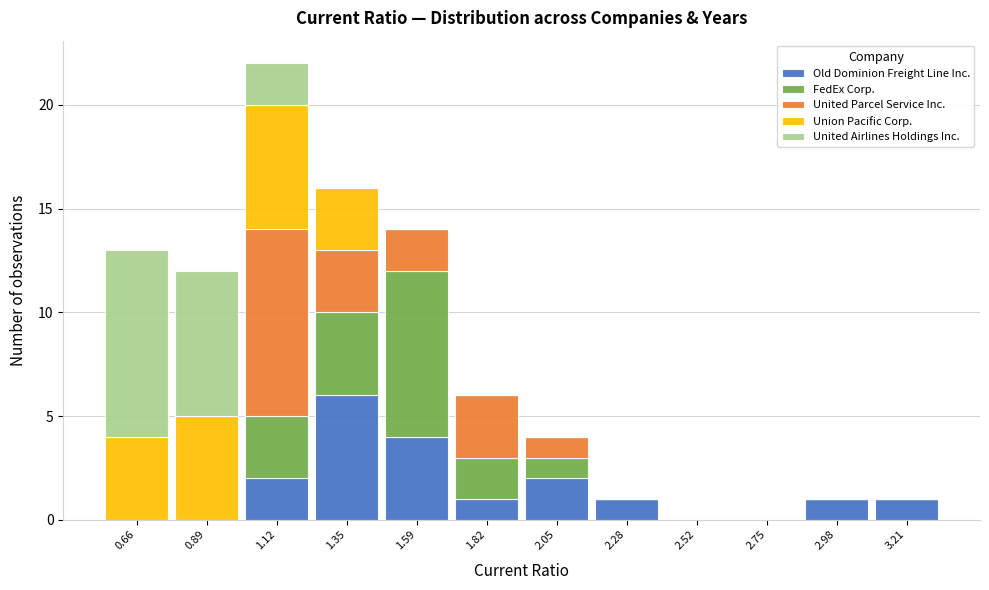

Reading left to right, transcribe this chart: for each stacked bar, give the range it covers on the x-axis and its total height. Neither the bar edges nor the heights are printed on the chart, so give them approximately, as read against the axes.

0.55 to 0.75: 13
0.75 to 1.00: 12
1.00 to 1.25: 22
1.25 to 1.45: 16
1.45 to 1.70: 14
1.70 to 1.95: 6
1.95 to 2.15: 4
2.15 to 2.40: 1
2.40 to 2.65: 0
2.65 to 2.85: 0
2.85 to 3.10: 1
3.10 to 3.35: 1